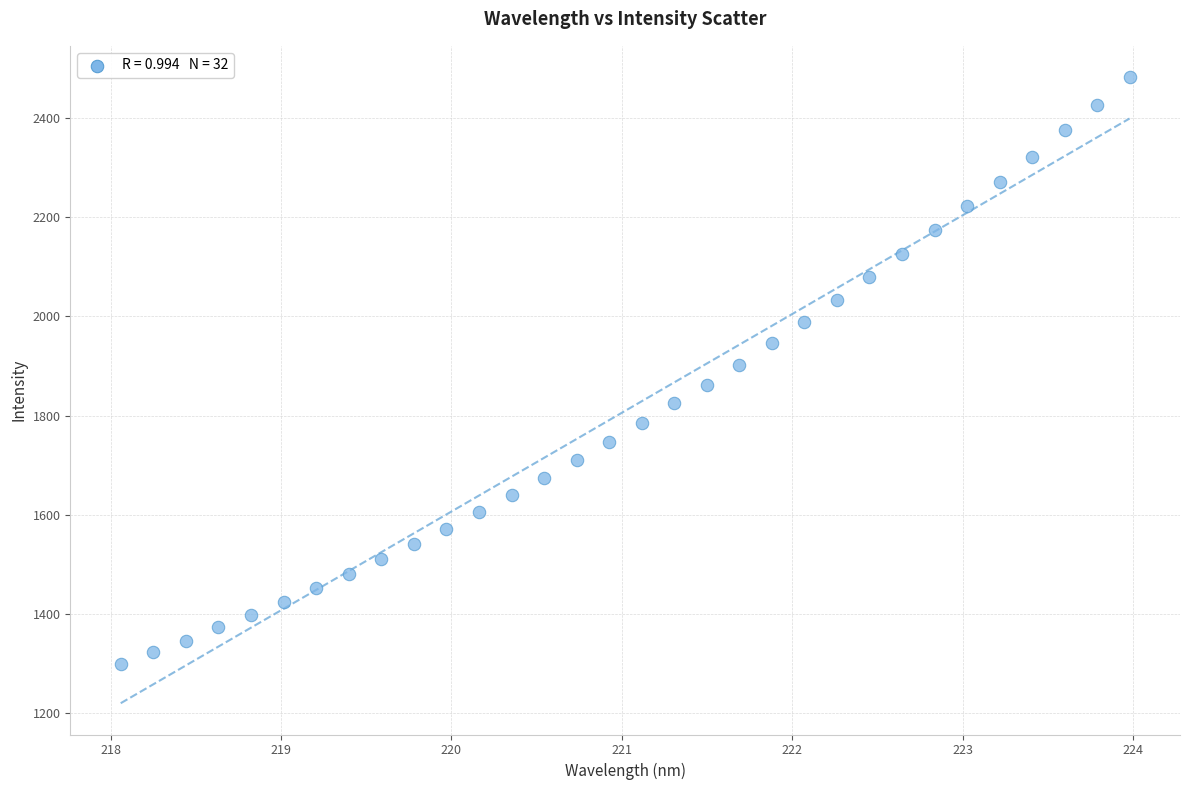

What is the range of Y values (max minus min)?

1185.0